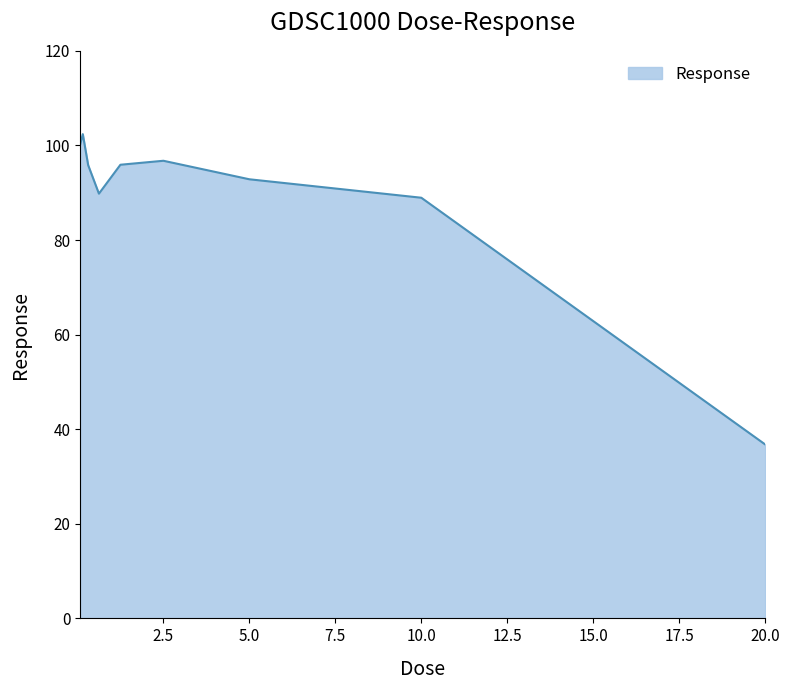

What is the smallest value displayed?

36.8